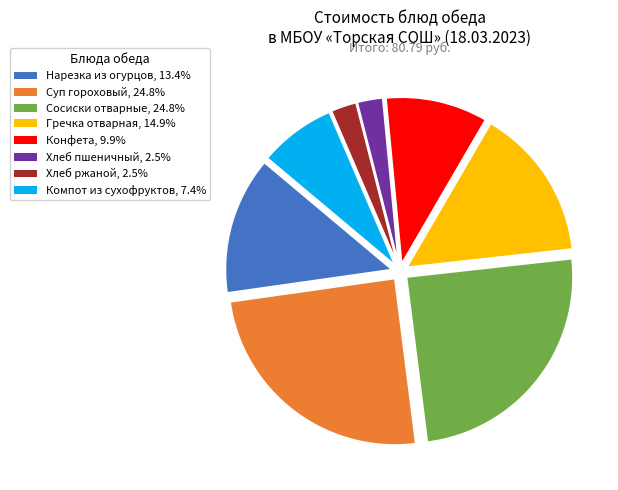

Is it true that Хлеб пшеничный is 2% of the pie?

True